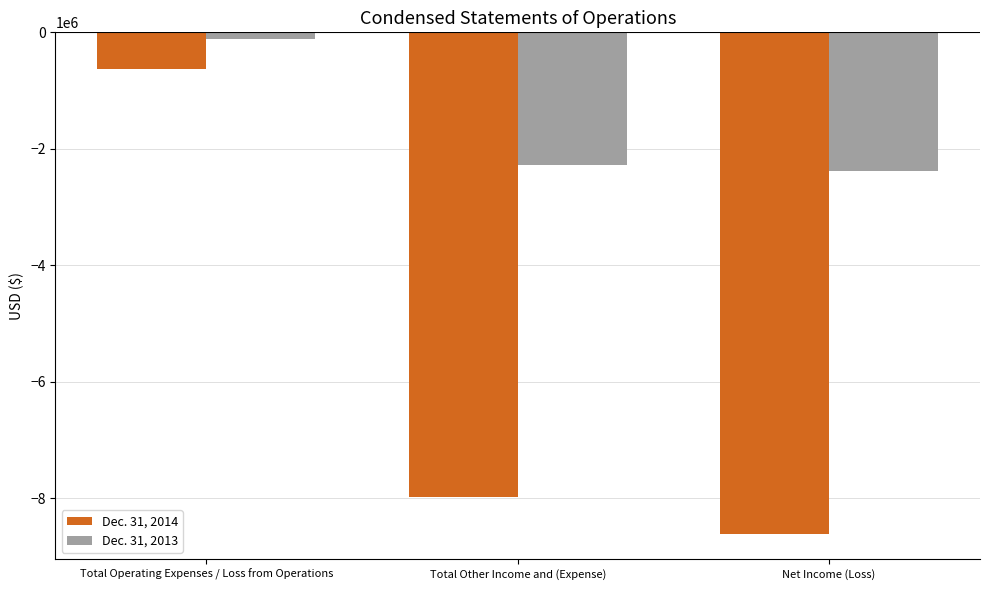

Where does the Dec. 31, 2013 series first go above -2274010?

Total Operating Expenses / Loss from Operations